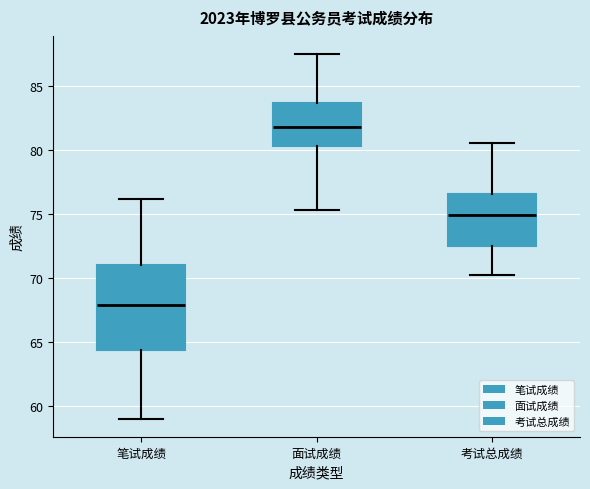

Reading left to right, read every box against the y-axis: the position of its median line, the range the box covers, and the ends of its whiskers. The values are not printed on the chart, so give them approximately, as read against the axis.

笔试成绩: median 68.0, box 64.5 to 71.0, whiskers 59.0 to 76.0
面试成绩: median 82.0, box 80.5 to 83.5, whiskers 75.5 to 87.5
考试总成绩: median 75.0, box 72.5 to 76.5, whiskers 70.5 to 80.5